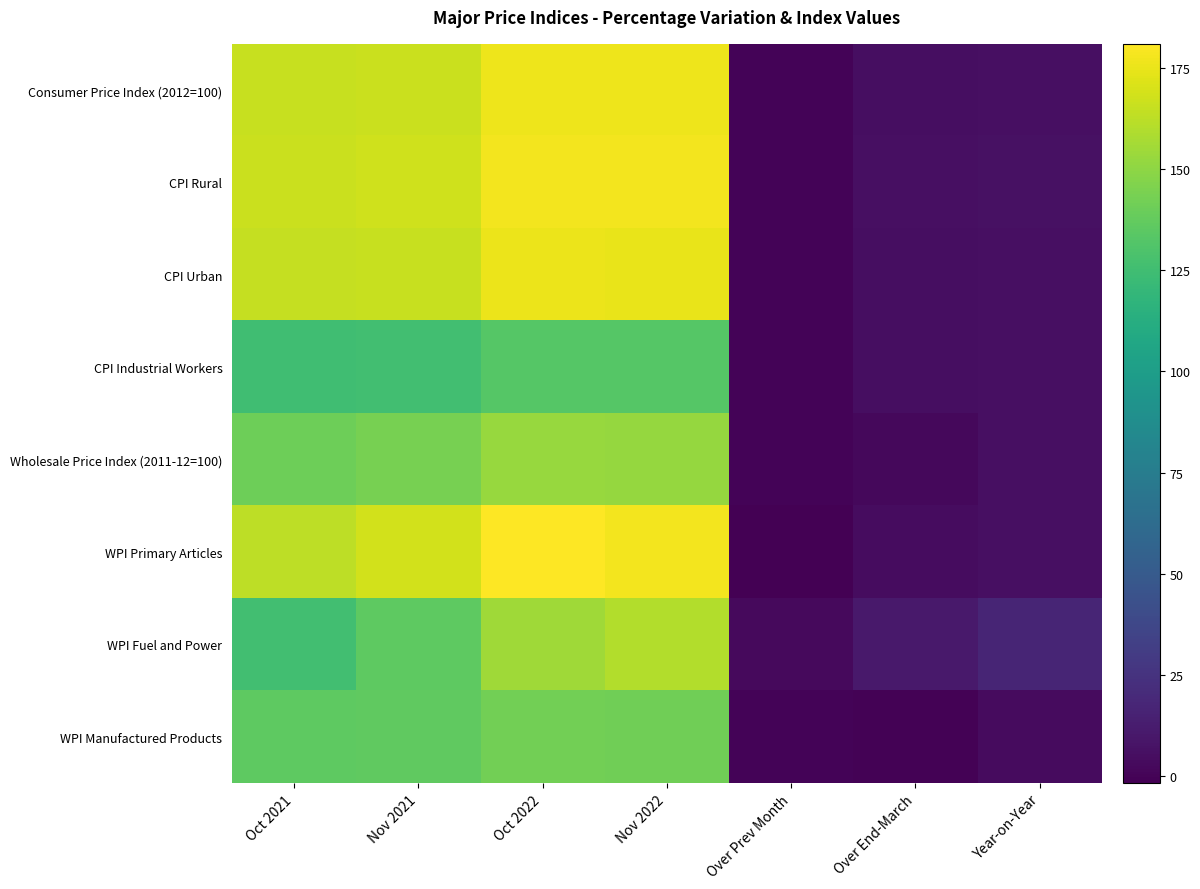

Which has a higher value, Oct 2021 or Over End-March?

Oct 2021